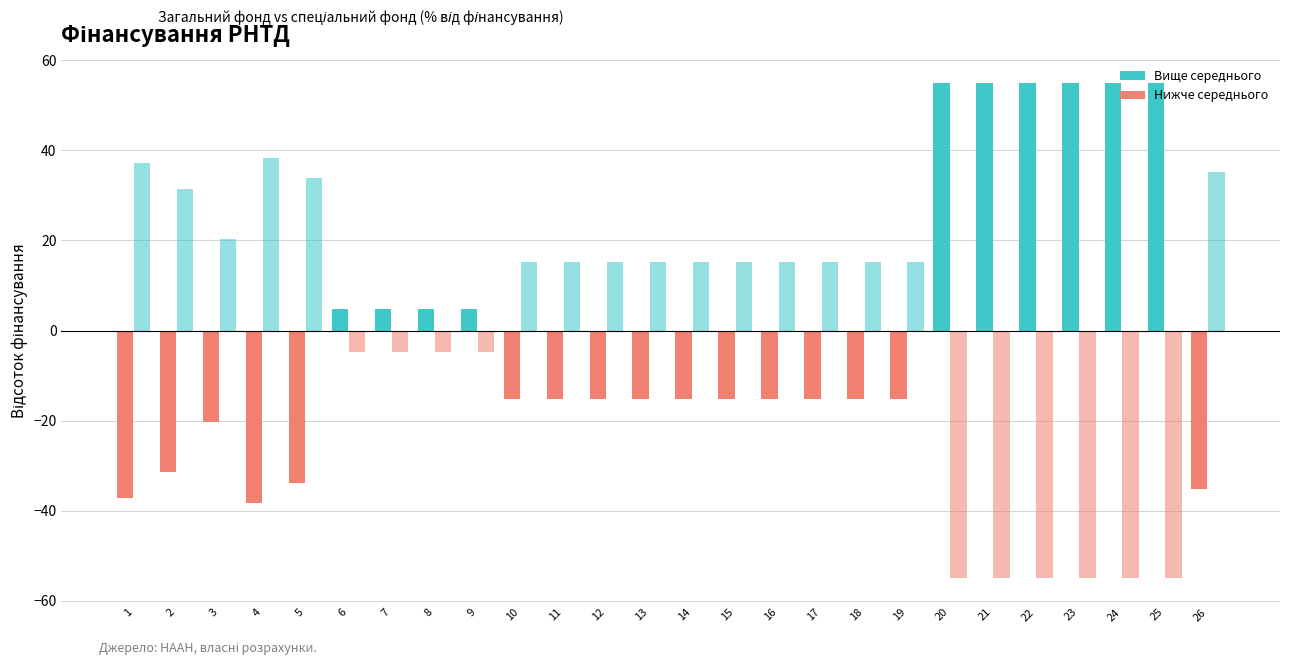

Is the value of спеціальний фонд, % at 26 greater than the value of загальний фонд, % at 3?

Yes